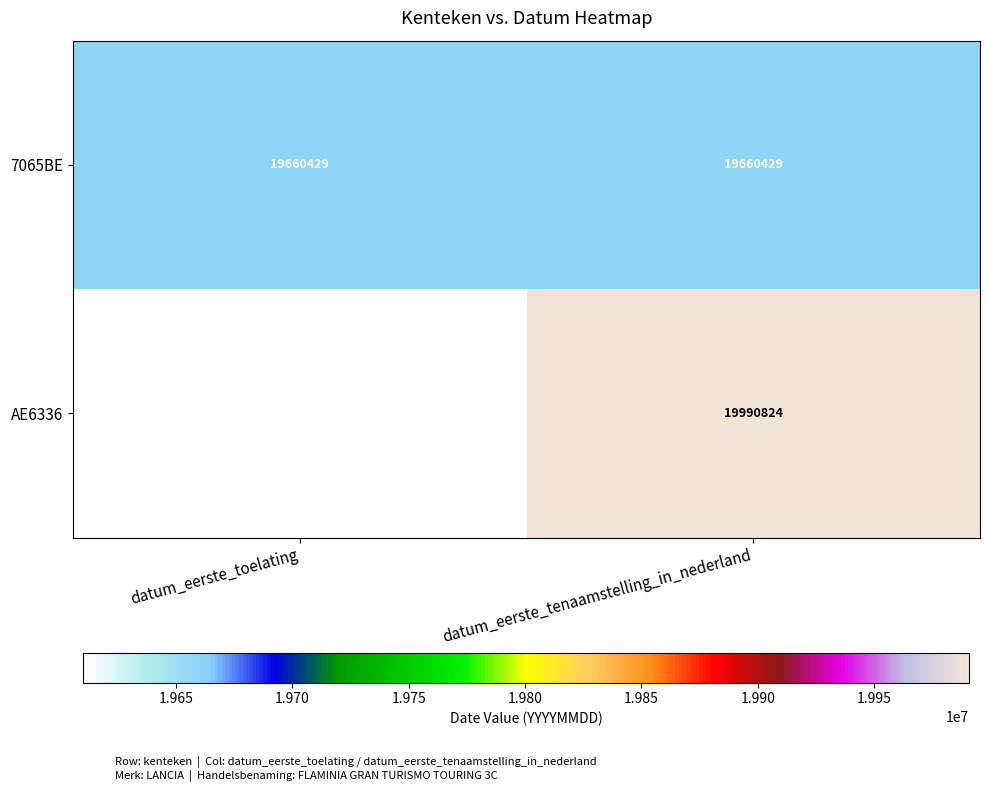

What is the sum of all 7065BE values?

39320858